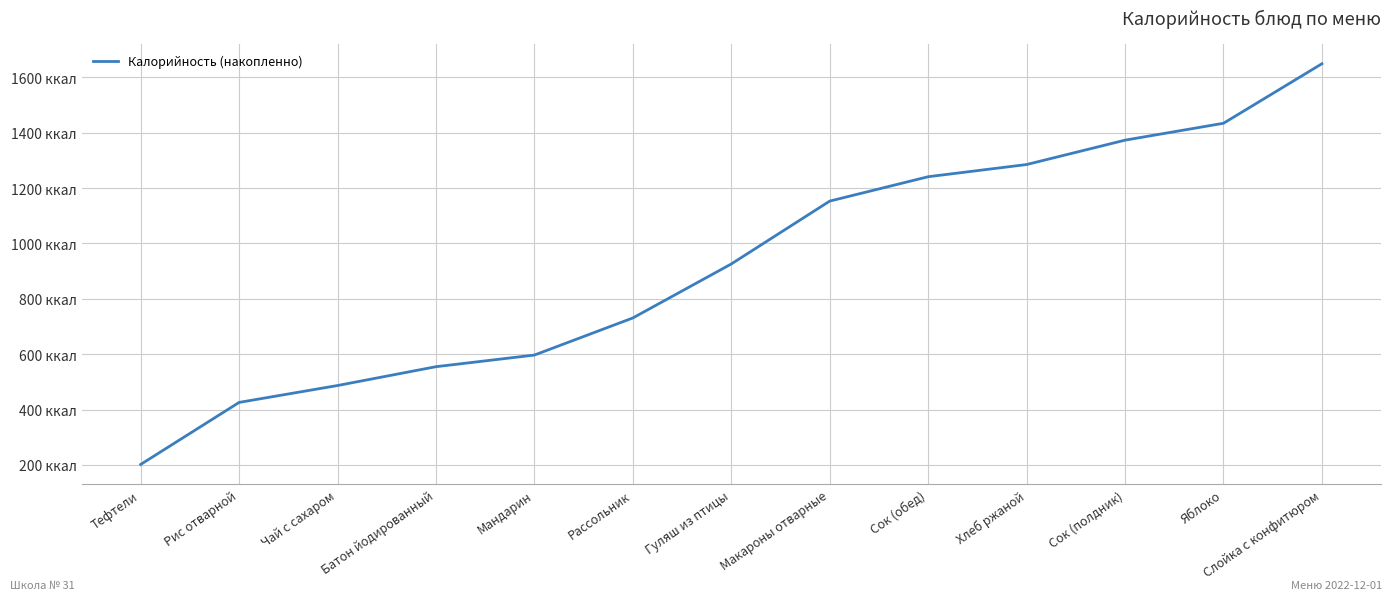

Reading left to right, what are all the values shown in this chart?

202	426	487	555	597	731	926	1153	1241	1285	1373	1434	1649